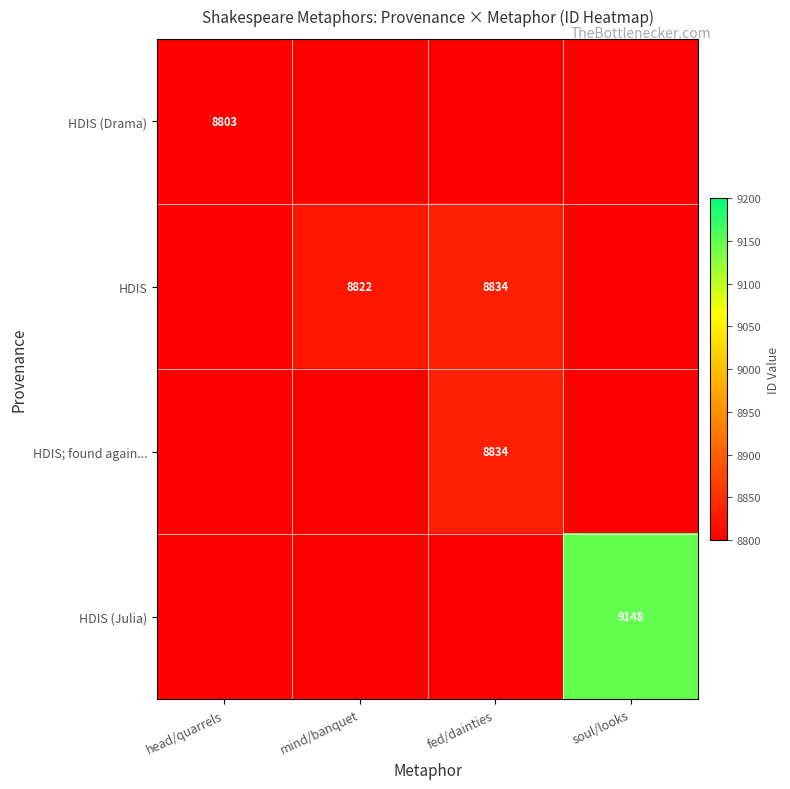

At which category does the chart reach its minimum across all series?

mind/banquet